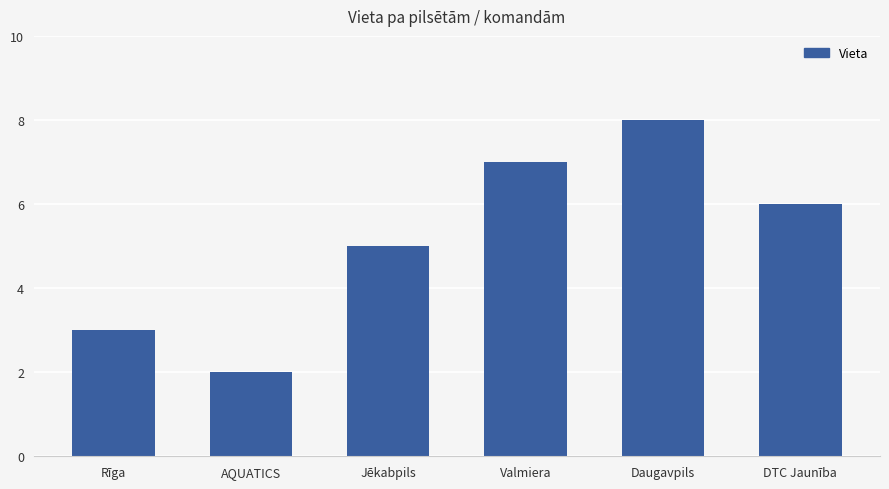

The value at DTC Jaunība is 10. True or false?

False